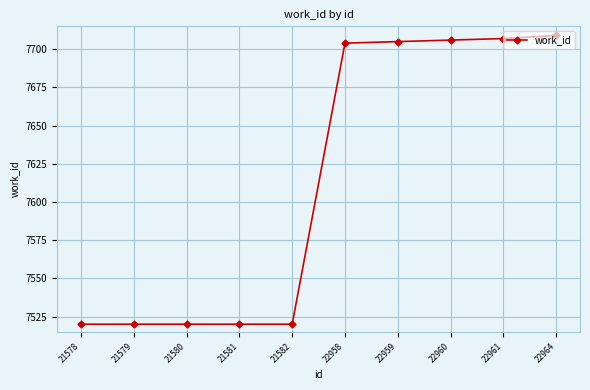

What is the greatest value displayed?

7709